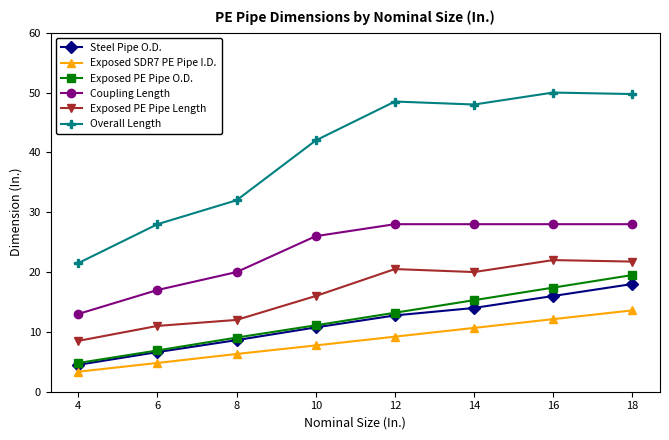

What is the spread (max minus min) of values at 12?

39.3